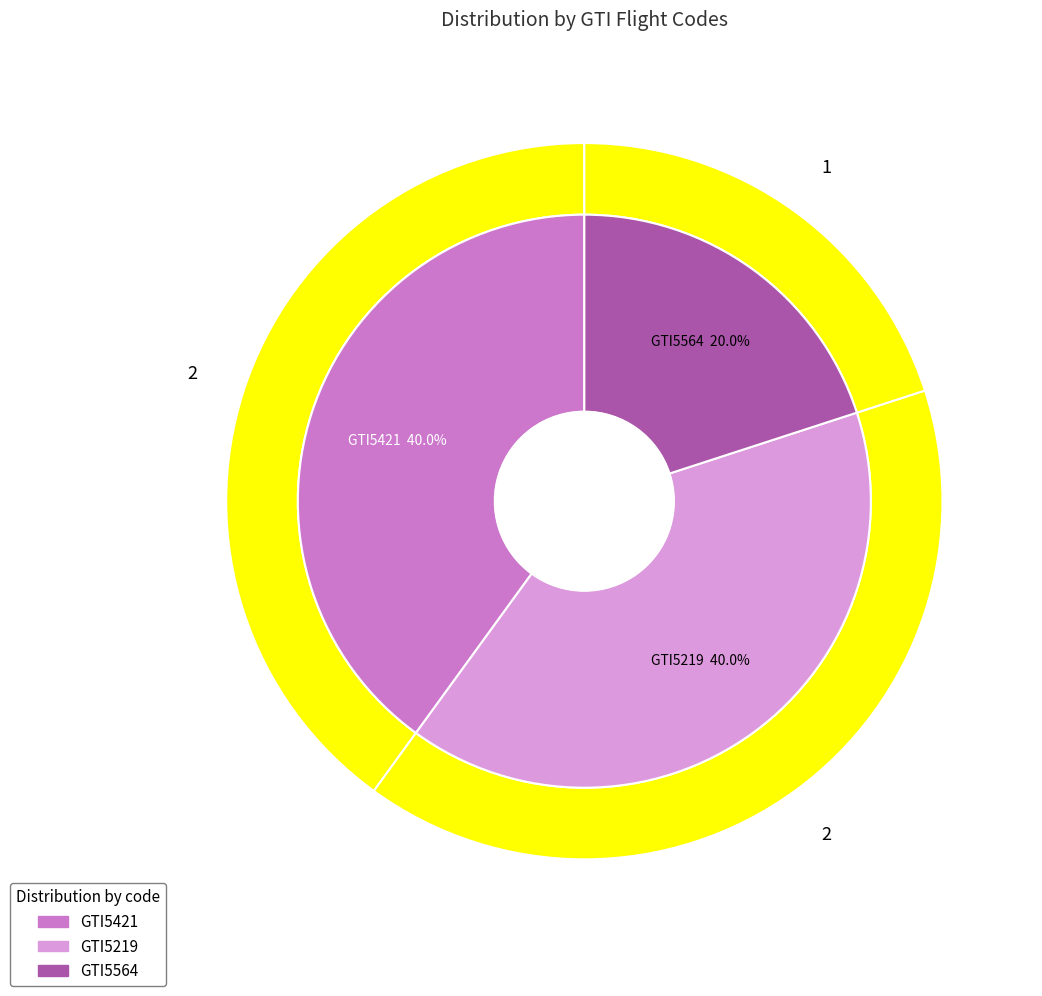

Do GTI5219 and GTI5421 together represent more than half of the pie?

Yes